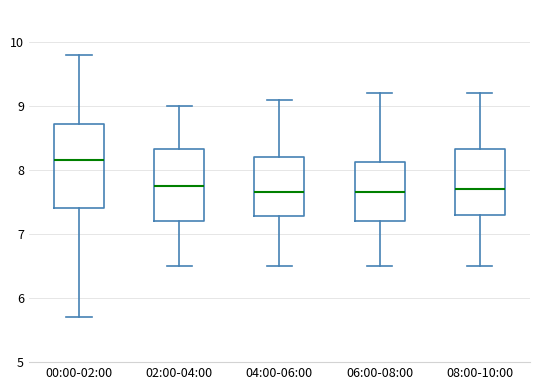

Reading left to right, read every box against the y-axis: the position of its median line, the range the box covers, and the ends of its whiskers. The values are not printed on the chart, so give them approximately, as read against the axis.

00:00-02:00: median 8.2, box 7.4 to 8.7, whiskers 5.7 to 9.8
02:00-04:00: median 7.8, box 7.2 to 8.3, whiskers 6.5 to 9.0
04:00-06:00: median 7.7, box 7.3 to 8.2, whiskers 6.5 to 9.1
06:00-08:00: median 7.7, box 7.2 to 8.1, whiskers 6.5 to 9.2
08:00-10:00: median 7.7, box 7.3 to 8.3, whiskers 6.5 to 9.2